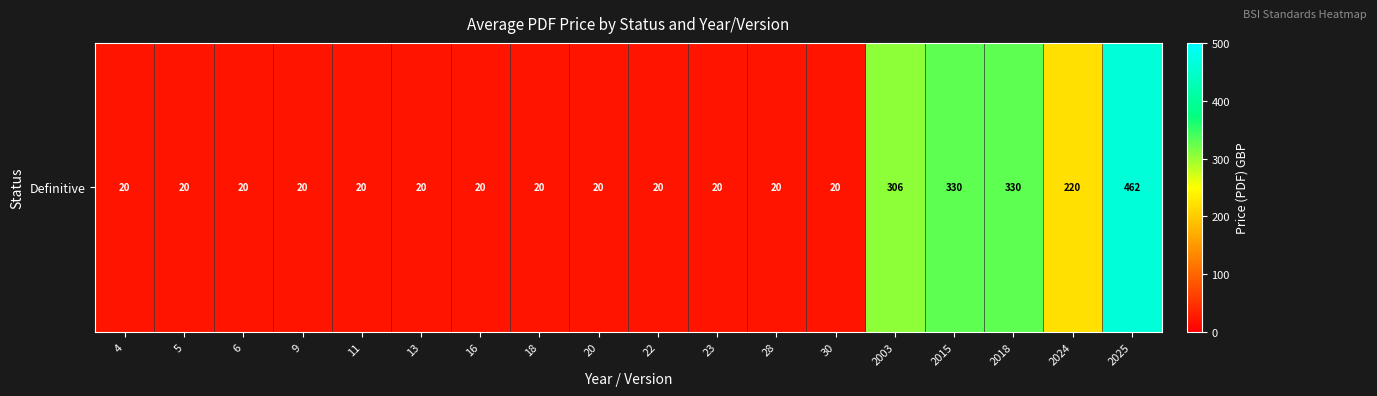

What is the average value?

106